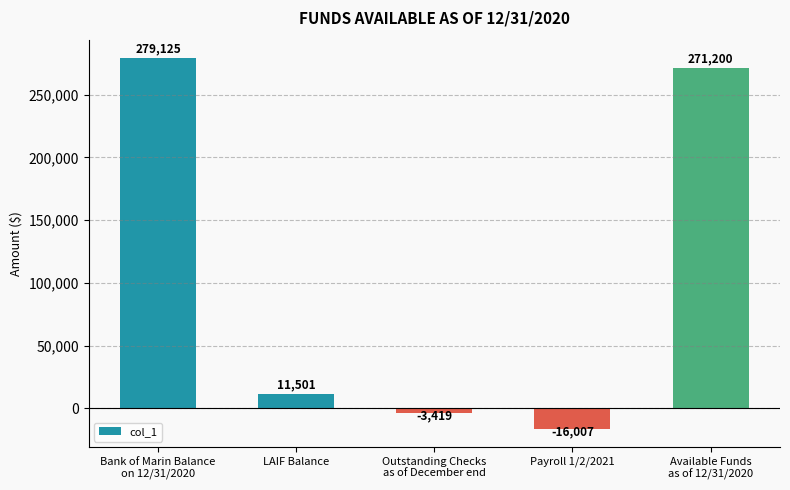

Does the chart contain any negative values?

Yes